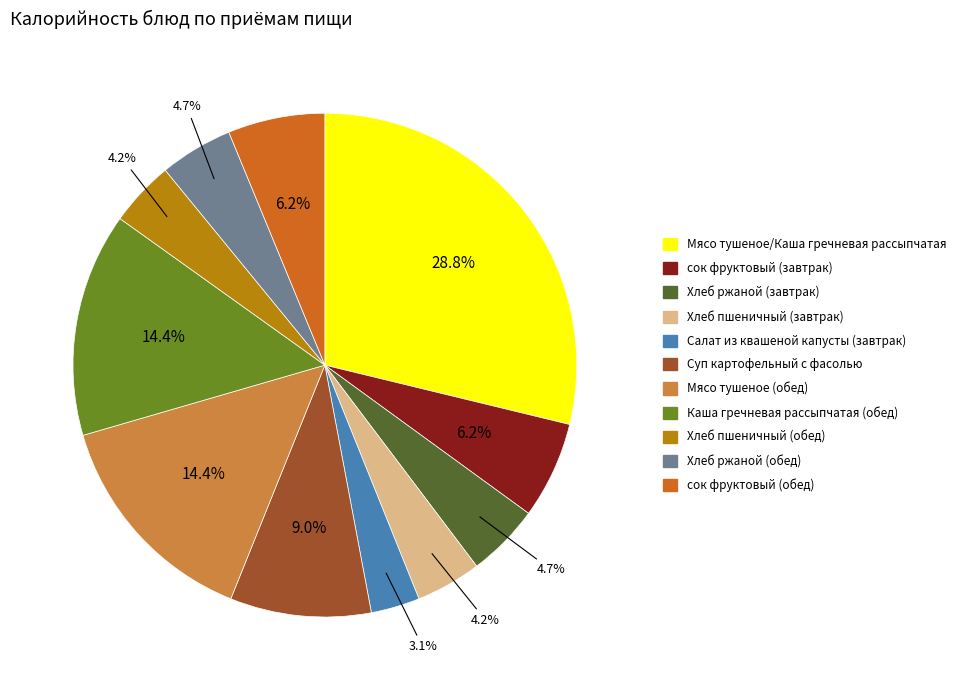

Does сок фруктовый (завтрак) represent more than half of the total?

No